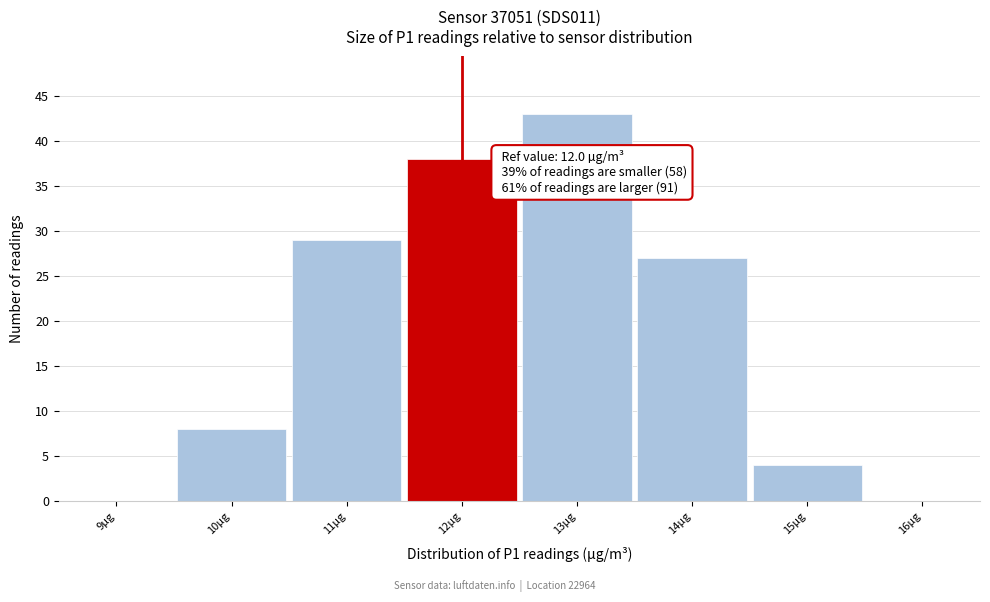

Which range on the x-axis has the tallest bar?

12.5 to 13.5